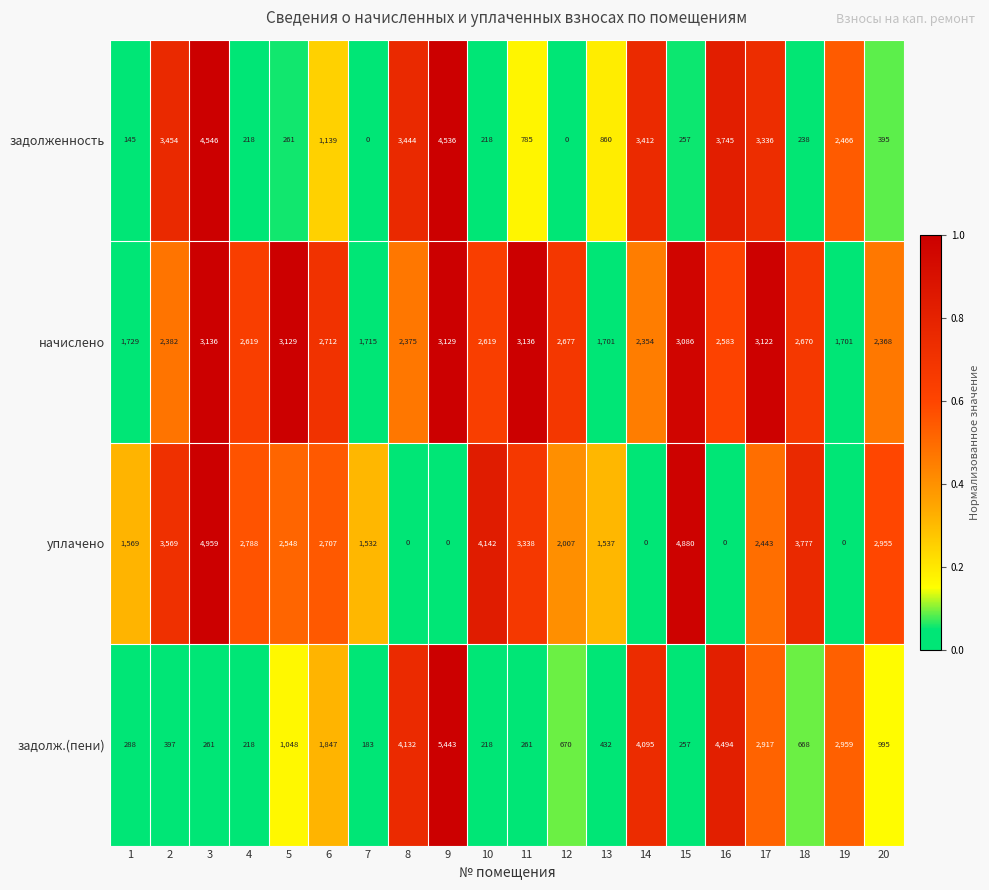

What is the difference between the maximum and second lowest values in the уплачено series?

4959